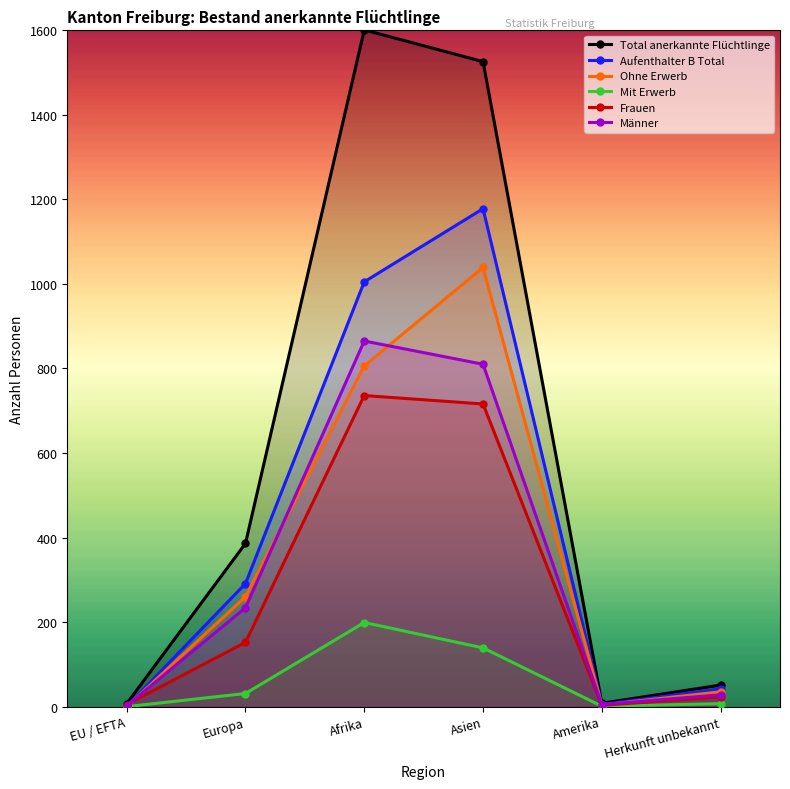

Reading left to right, extract all data points from this chart.

Total anerkannte Flüchtlinge: 7	386	1601	1526	8	51
Aufenthalter B Total: 0	291	1005	1178	5	42
Ohne Erwerb: 0	260	806	1039	4	35
Mit Erwerb: 0	31	199	139	1	7
Frauen: 5	152	736	716	3	23
Männer: 2	234	865	810	5	28